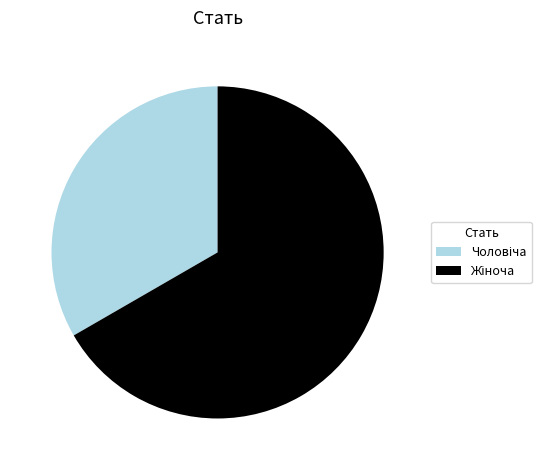

Is there any slice that represents more than half of the pie?

Yes